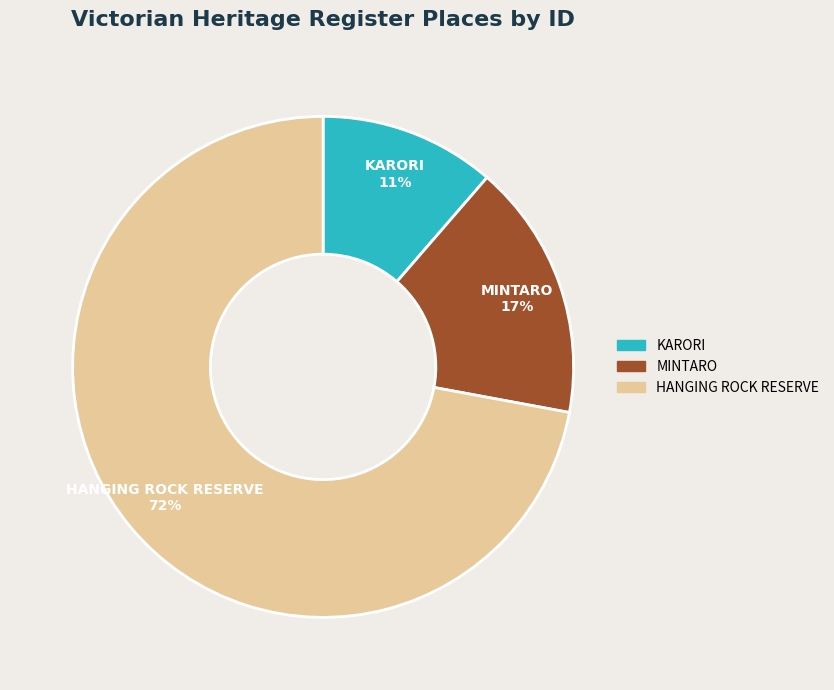

Combined, do MINTARO and HANGING ROCK RESERVE account for over 50%?

Yes